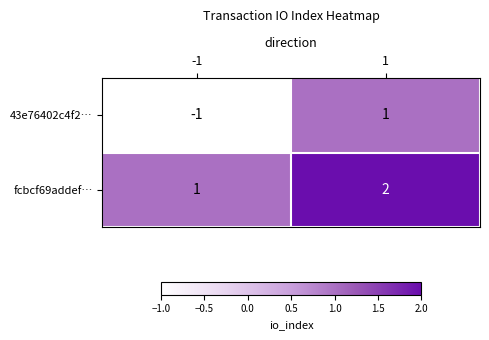

The value of fcbcf69addef… at 1 is 2. True or false?

True